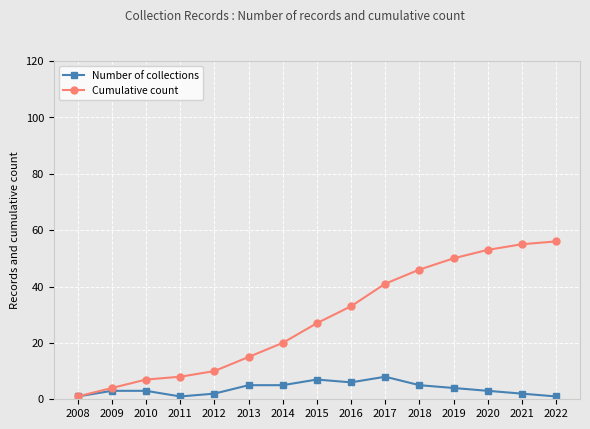

At which category does the chart reach its peak across all series?

2022